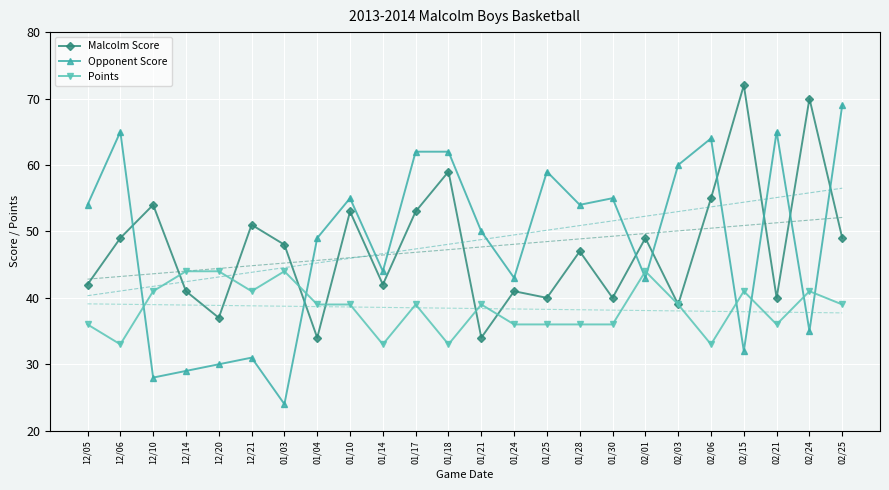

Between which two adjacent categories do Malcolm Score and Points first intersect?

12/10 and 12/14